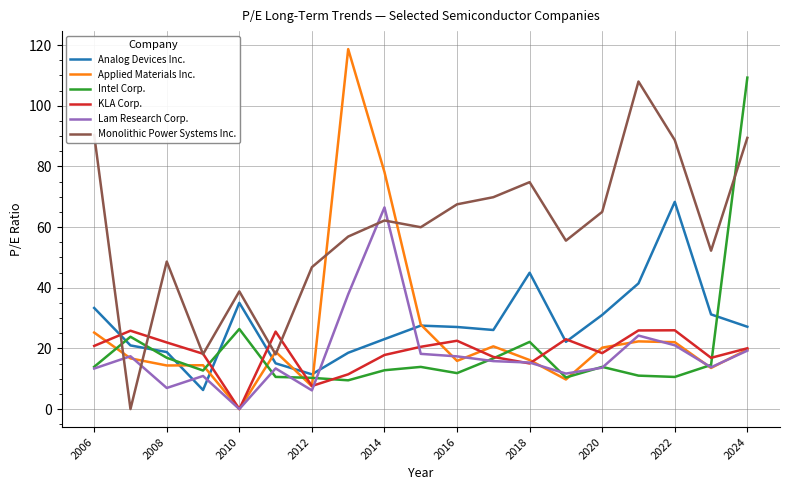

Rank the series by their maximum value, from highest to lowest.

Applied Materials Inc., Intel Corp., Monolithic Power Systems Inc., Analog Devices Inc., Lam Research Corp., KLA Corp.